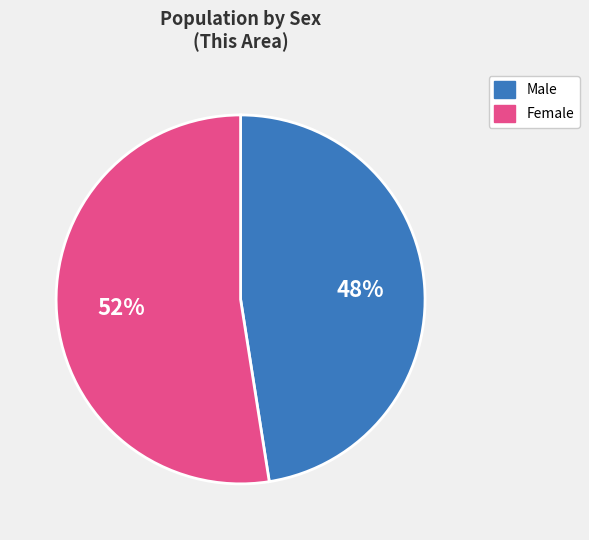

To the nearest percent, what is the average slice percentage?

50%